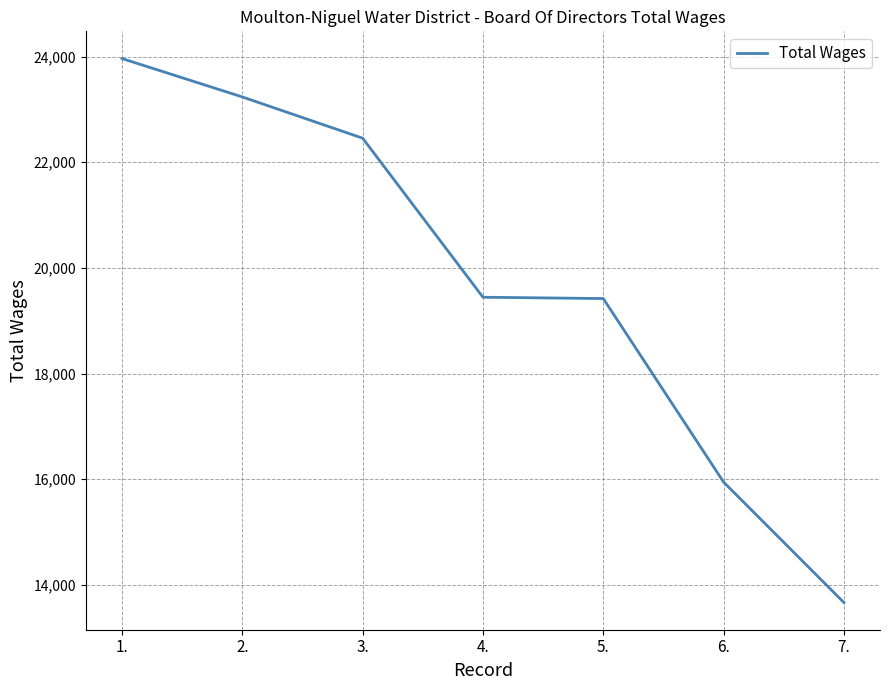

Which has a higher value, 6. or 7.?

6.